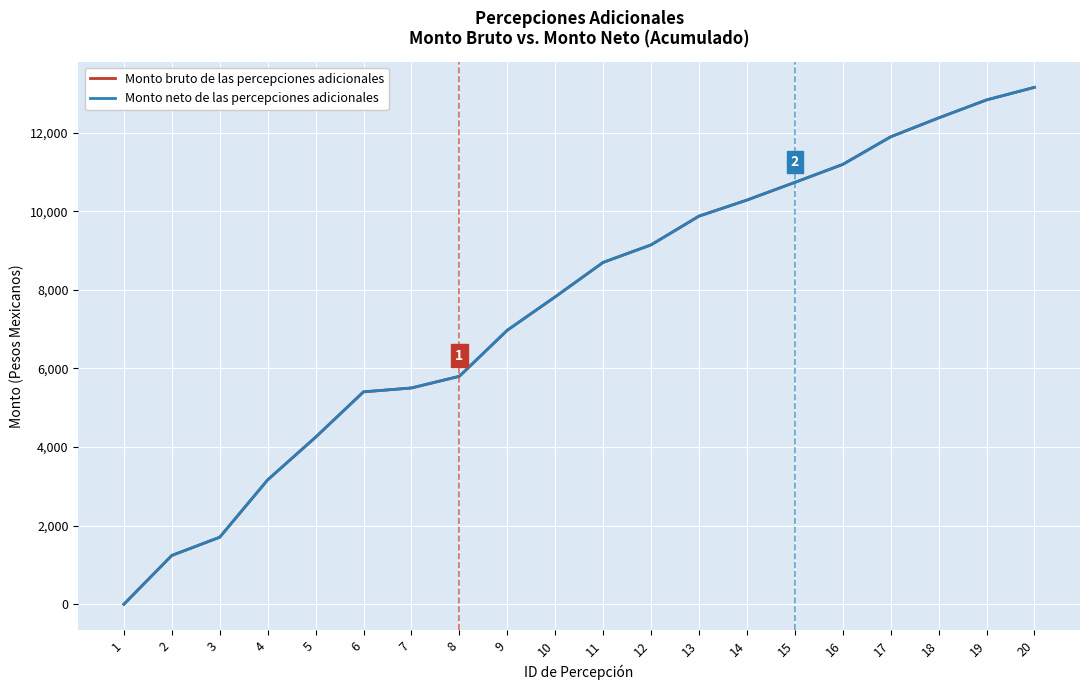

Does the chart display data point markers on the line(s)?

No